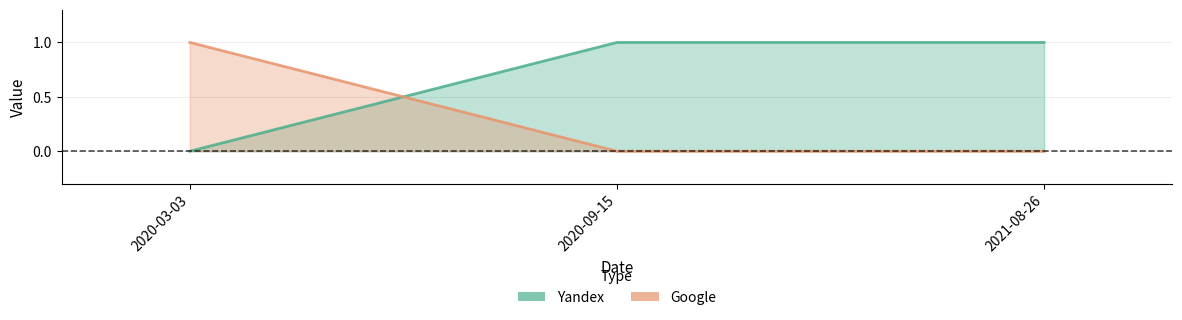

Rank the categories by Yandex value from highest to lowest.

2020-09-15, 2021-08-26, 2020-03-03